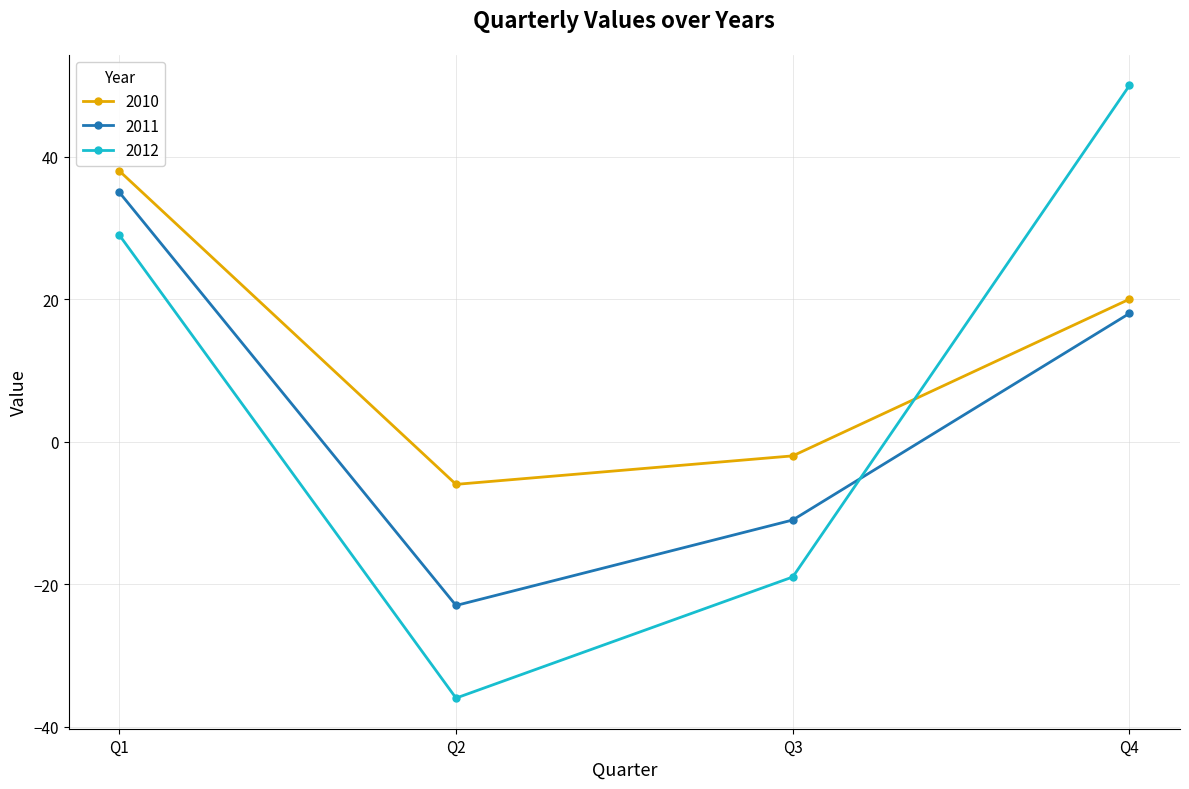

How many lines are shown in the chart?

3